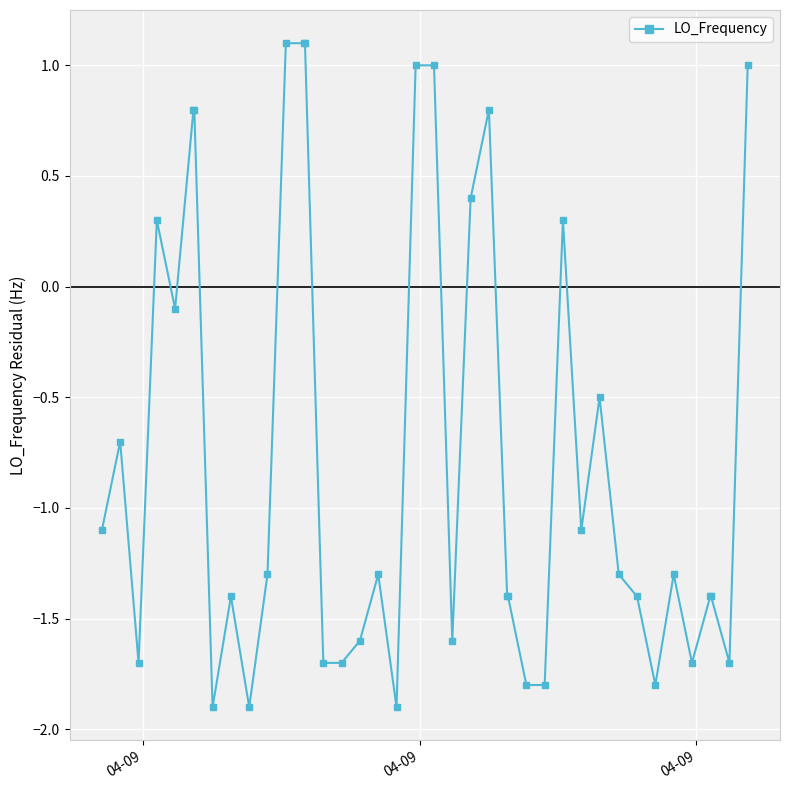

True or false: there are more than 0 points higher than both neighbors.

True